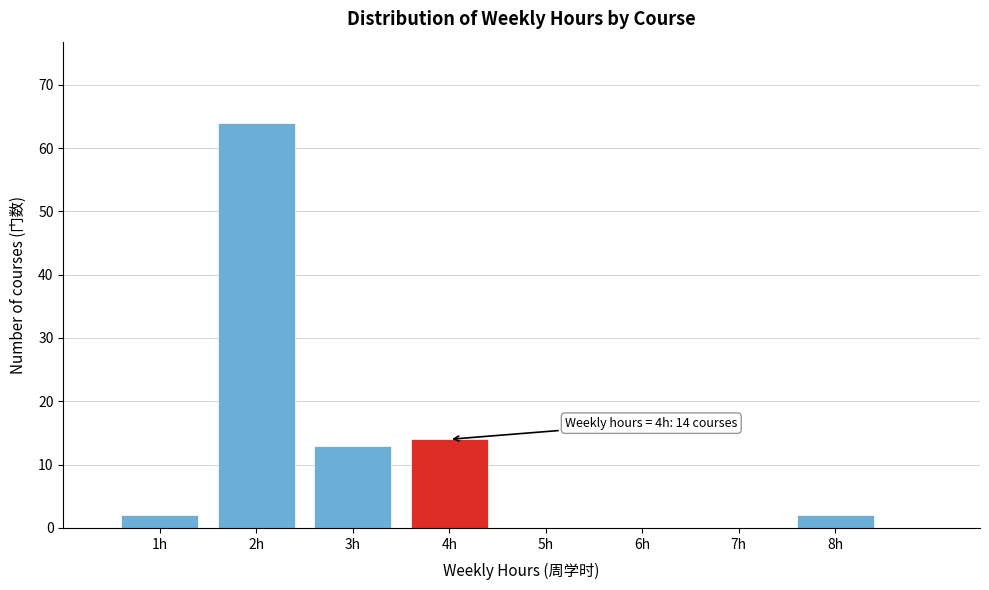

Reading left to right, list all the values displayed in this chart.

1h=2	2h=64	3h=13	4h=14	5h=0	6h=0	7h=0	8h=2